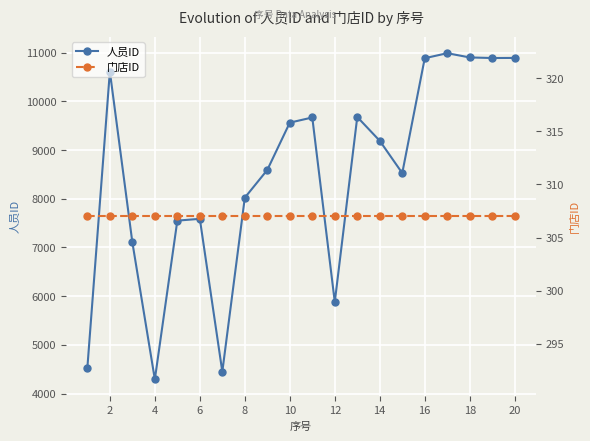

List the series in order of their overall mean, highest first.

人员ID, 门店ID